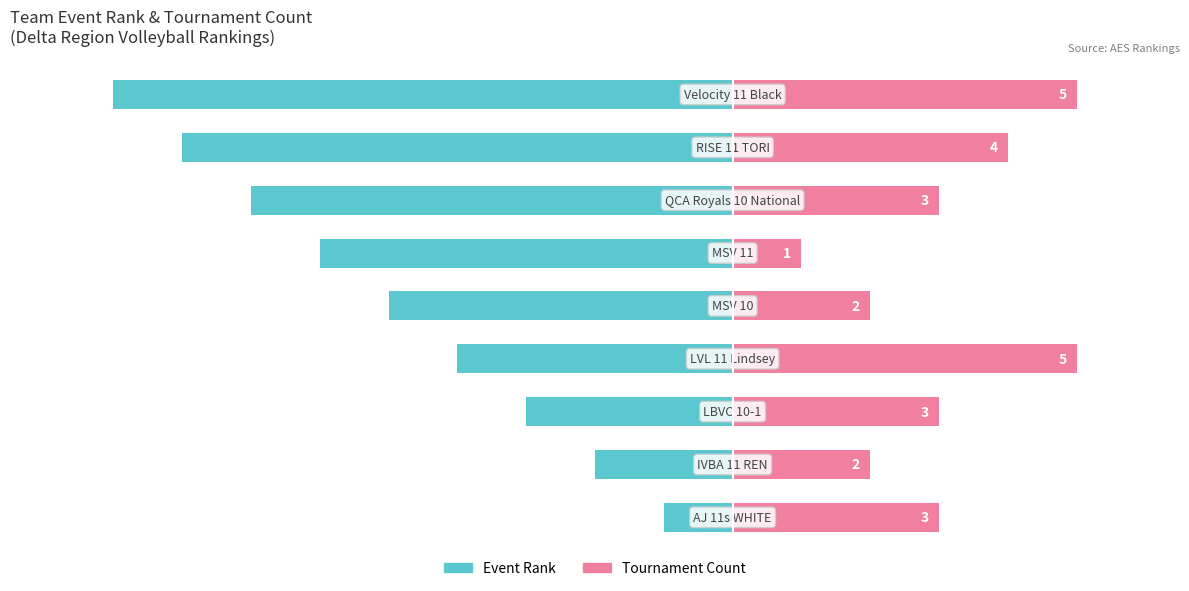

What is the sum of all Tournament Count values?

28